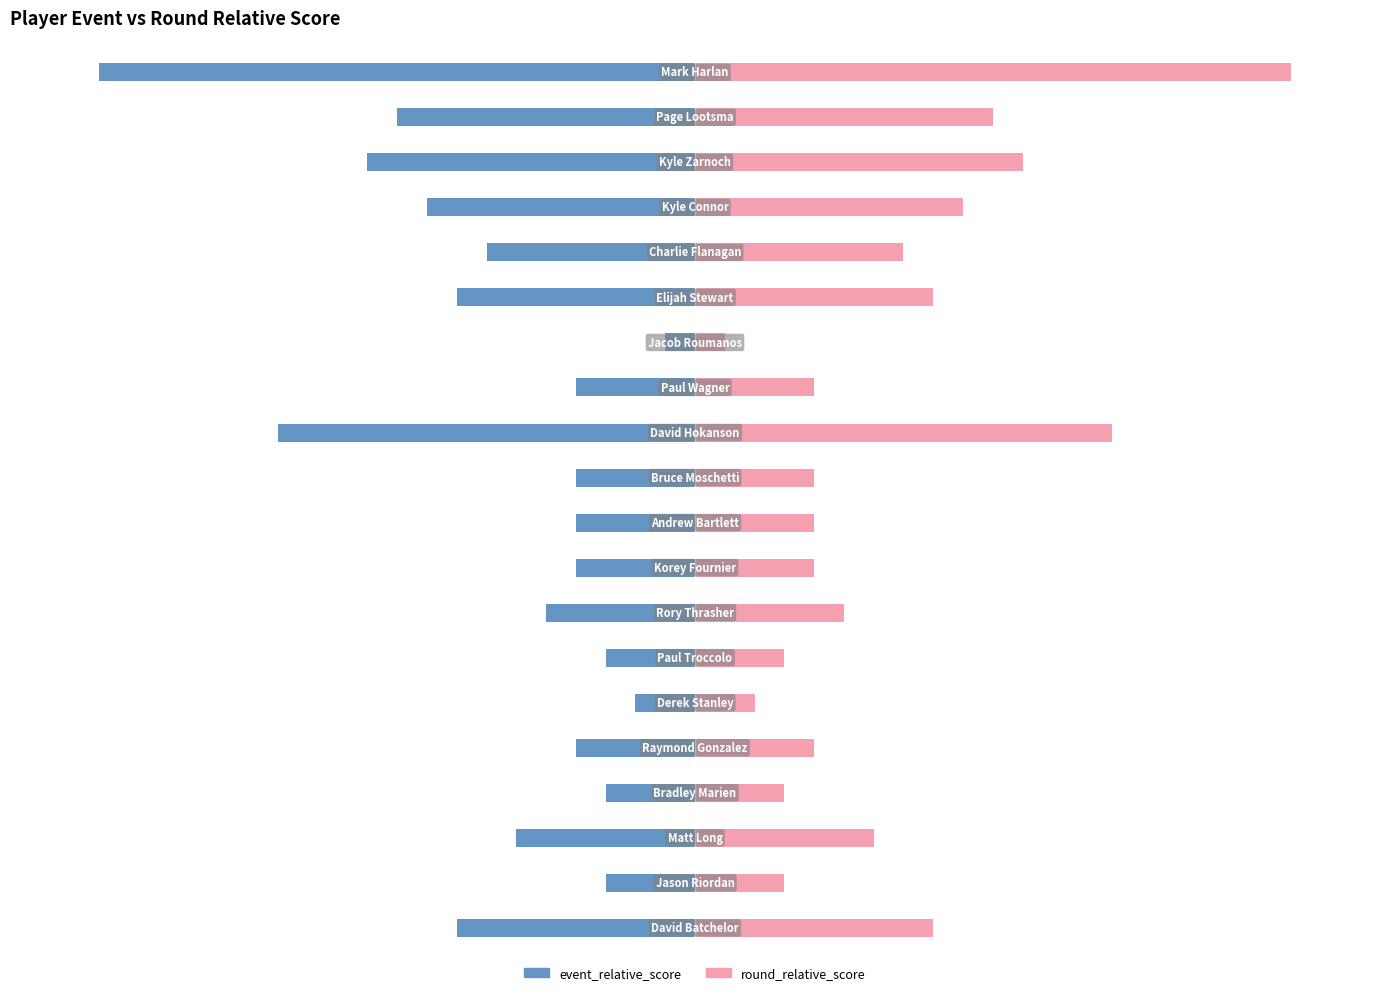

Does the chart contain stacked bars?

No